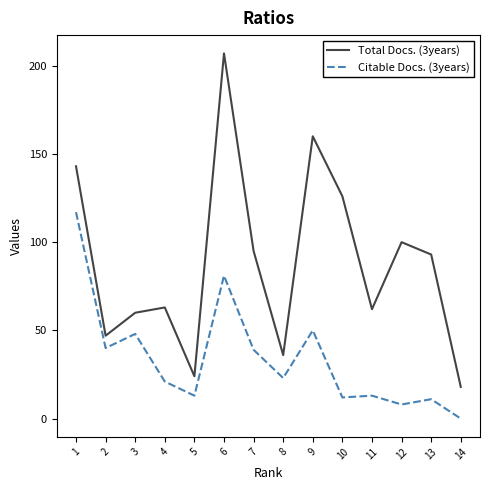

Which category has the highest value in the Citable Docs. (3years) series?

1